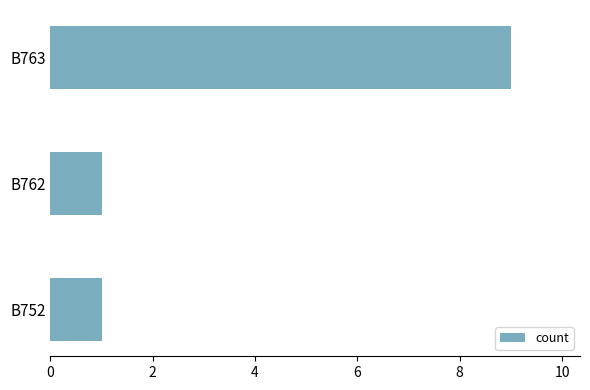

Approximately how many times larger is the value at B752 compared to B762?

1.0